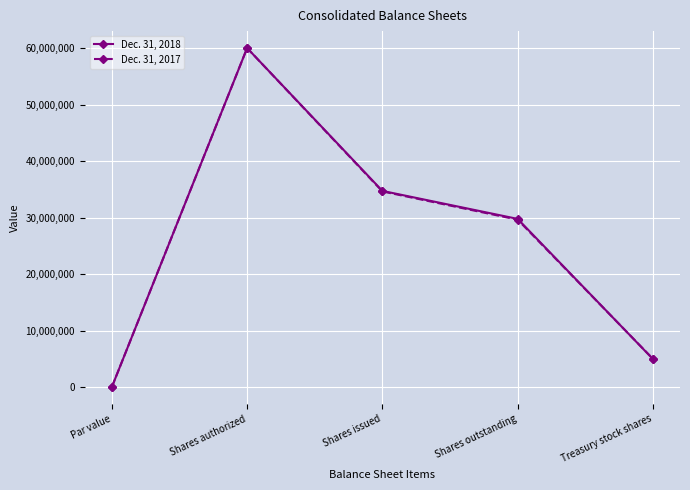

What is the difference between the second highest and second lowest values in the Dec. 31, 2017 series?

29627086